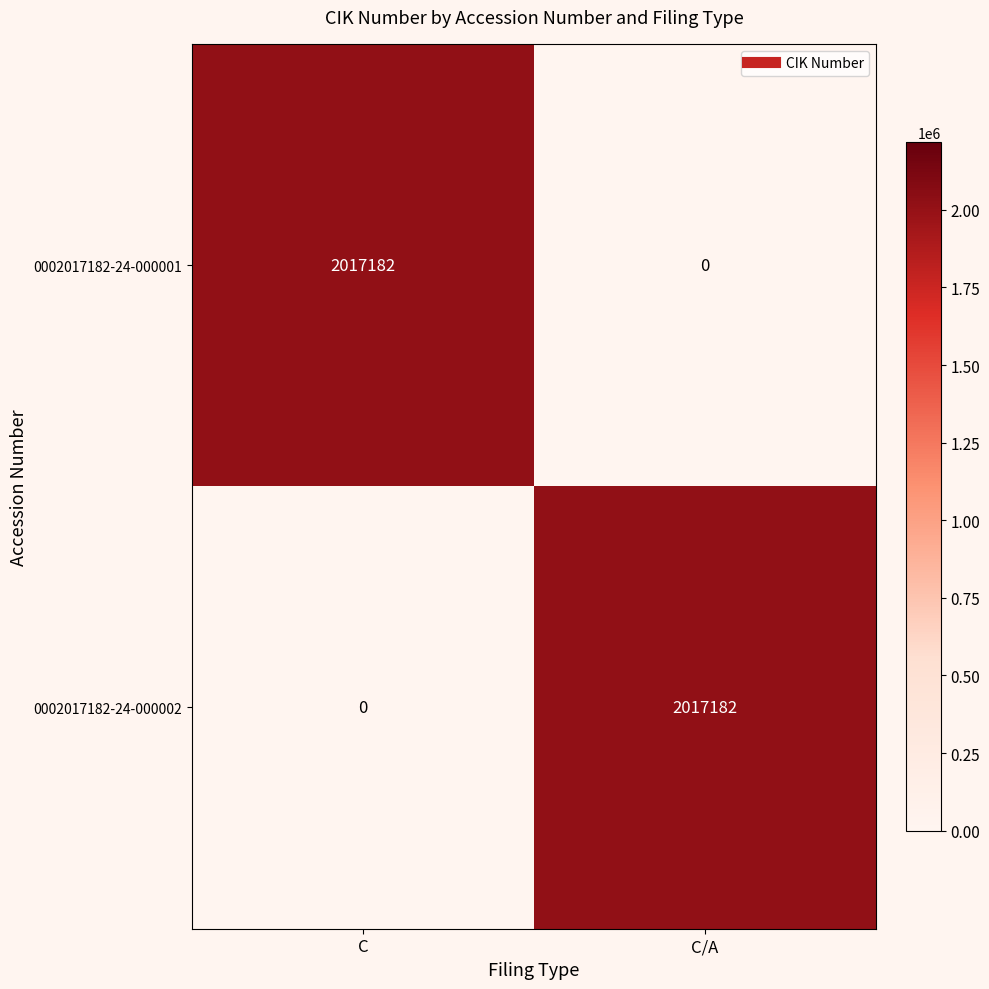

The value of 0002017182-24-000002 at C/A is 1243209. True or false?

False